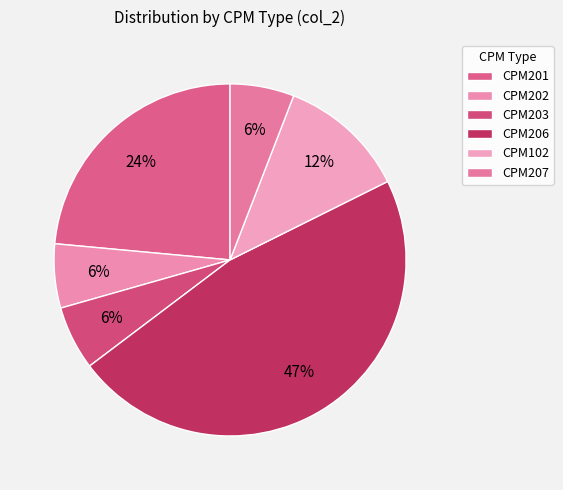

How many segments does this pie chart have?

6